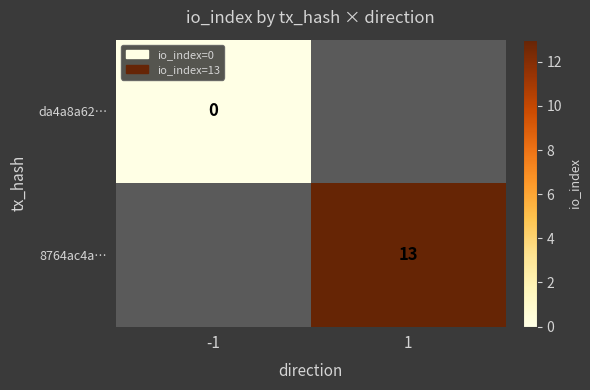

The 8764ac4a… series shows 13 at 1. True or false?

True